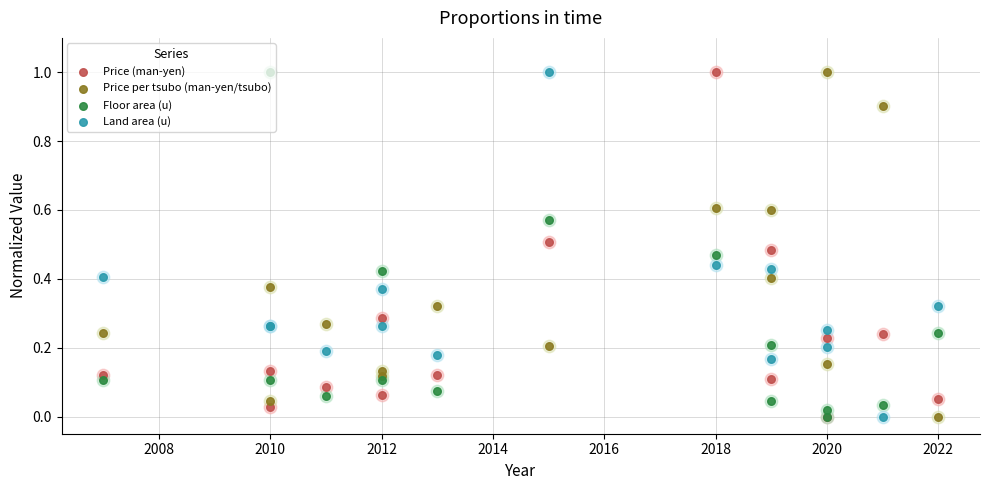

What are all the series names shown in the legend?

Price (man-yen), Price per tsubo (man-yen/tsubo), Floor area (u), Land area (u)